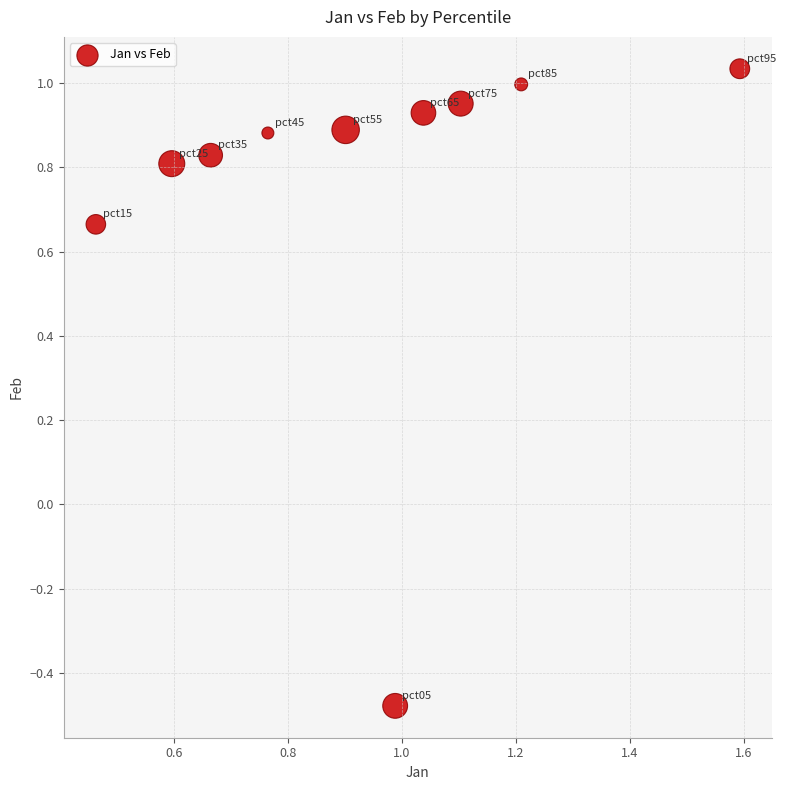

What is the range of Y values (max minus min)?

1.5